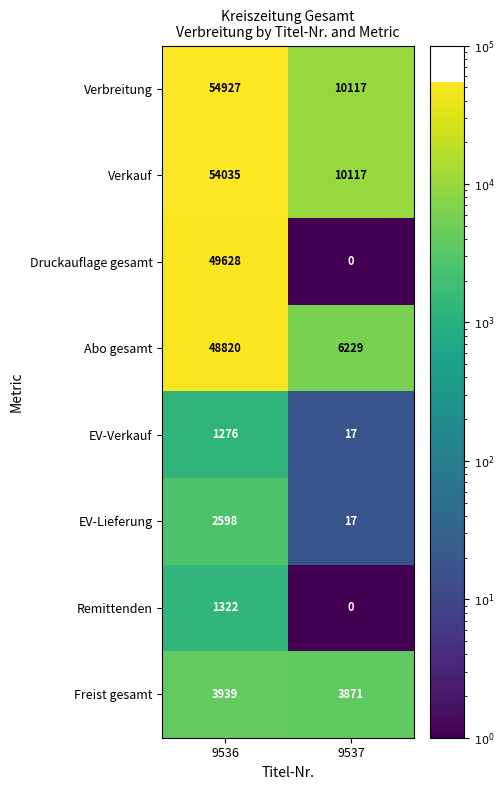

Is it true that Verbreitung equals 13622 at 9536?

False